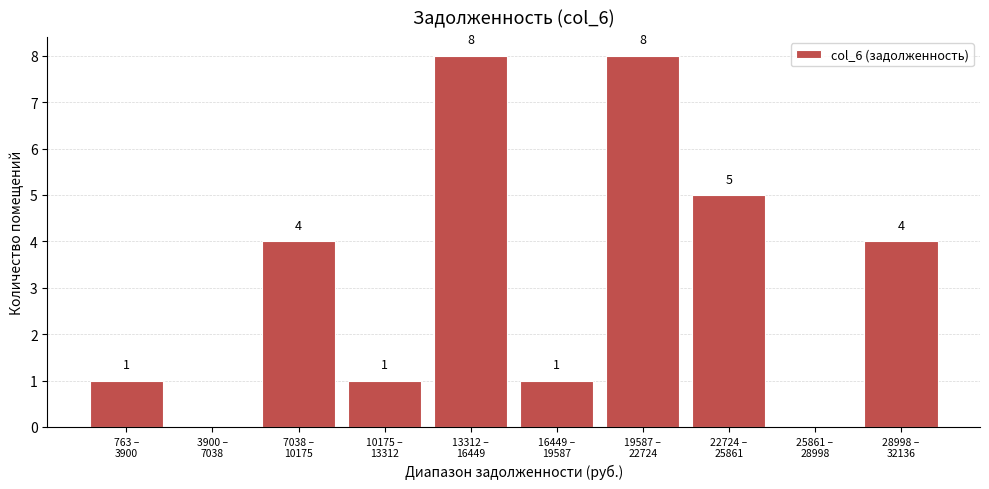

What is the maximum value shown in the chart?

8